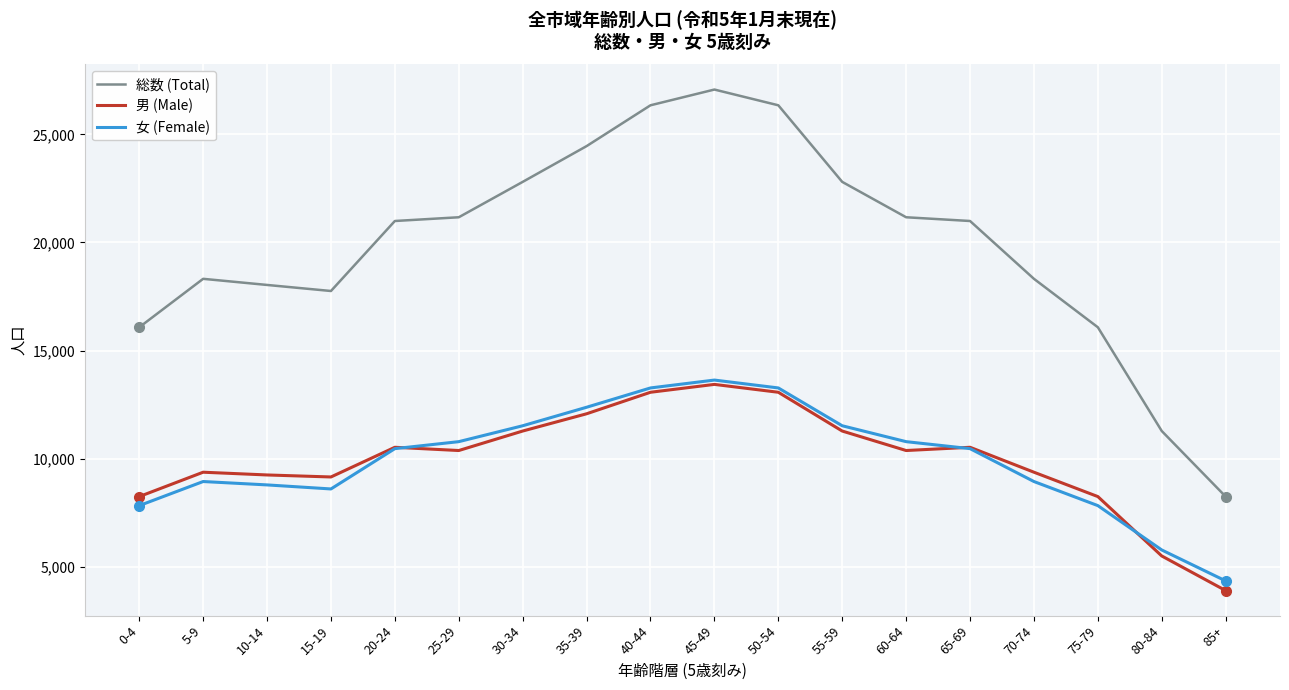

After their last crossing, which series has the higher values: 男 (Male) or 女 (Female)?

女 (Female)